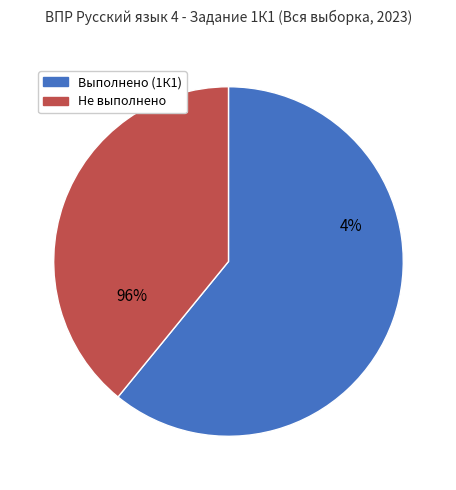

True or false: 5 accounts for 3% of the total.

False